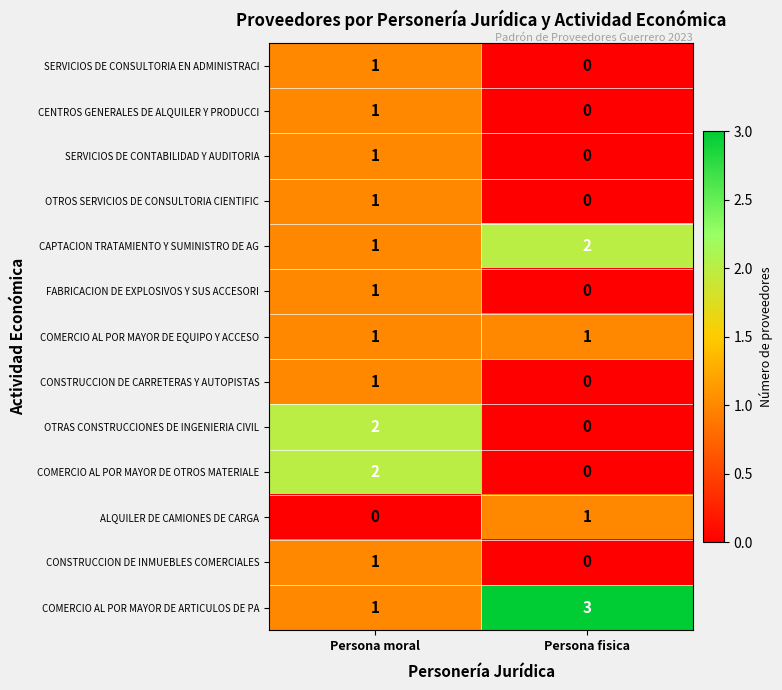

Rank the categories by COMERCIO AL POR MAYOR DE OTROS MATERIALE value from highest to lowest.

Persona moral, Persona fisica